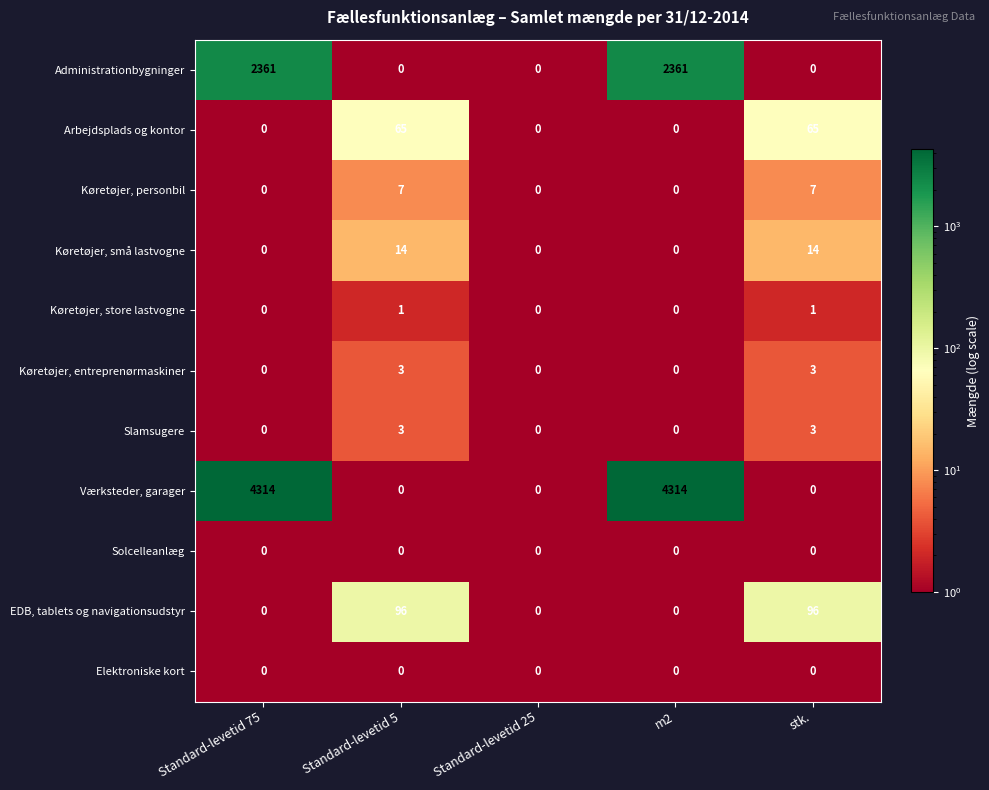

Which series has the largest range (max minus min)?

Værksteder, garager